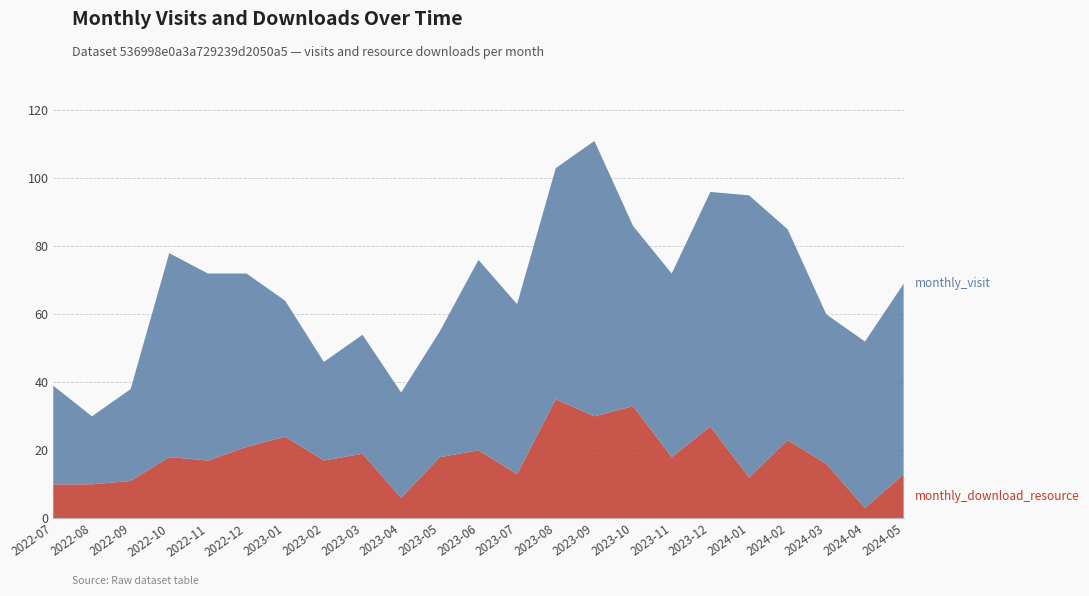

Reading left to right, list all the values displayed in this chart.

monthly_download_resource: 10	10	11	18	17	21	24	17	19	6	18	20	13	35	30	33	18	27	12	23	16	3	13
monthly_visit: 29	20	27	60	55	51	40	29	35	31	37	56	50	68	81	53	54	69	83	62	44	49	56